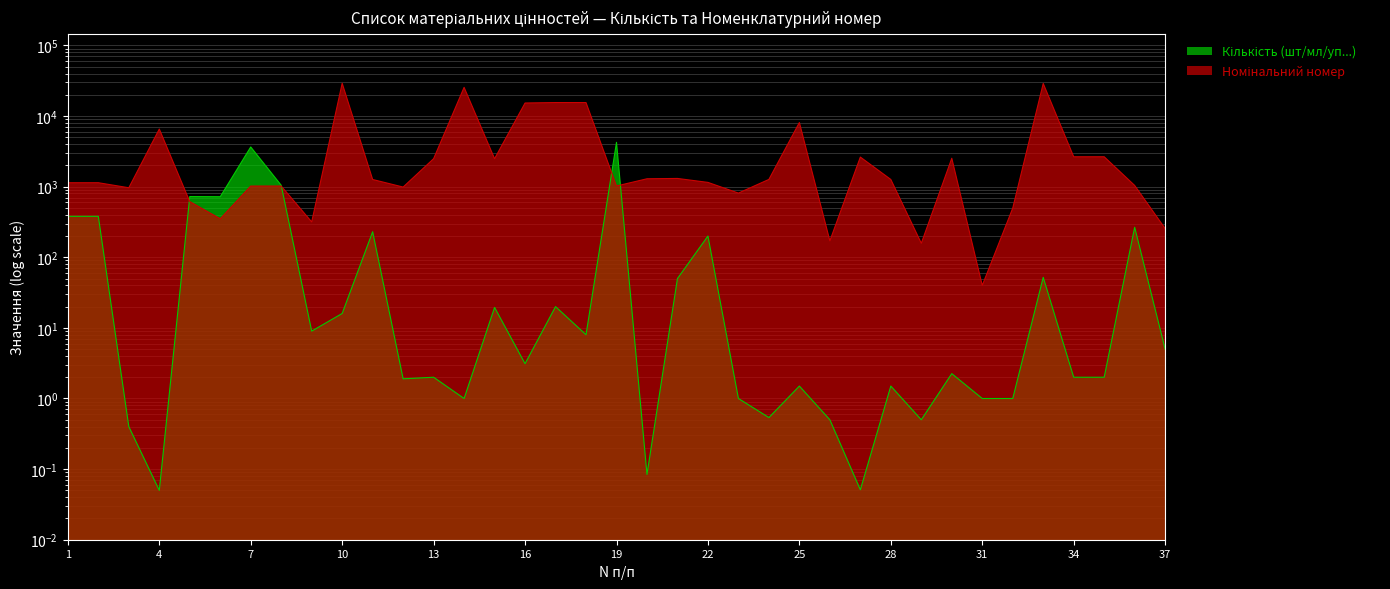

At 10, list the series in order from smallest to largest.

Кількість (шт/мл/уп...), Номінальний номер